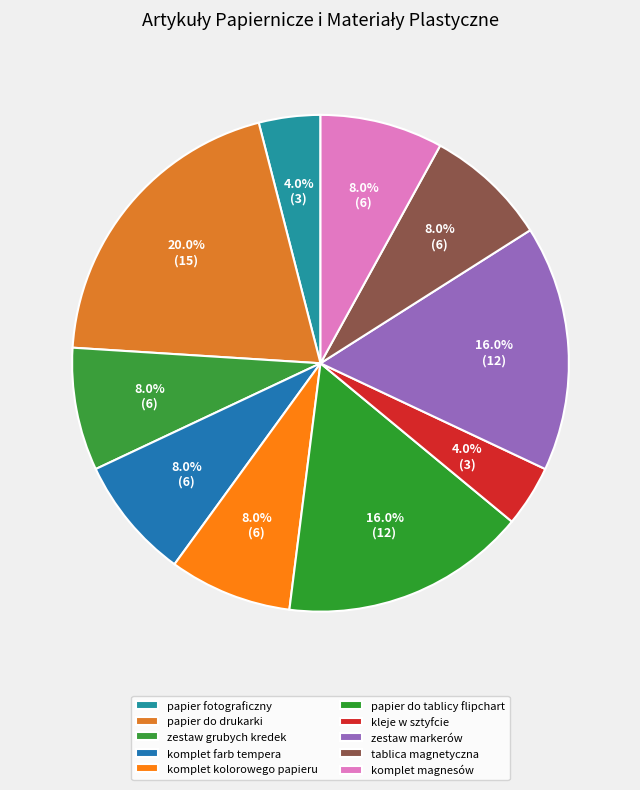

Combined, do zestaw markerów and komplet farb tempera account for over 50%?

No